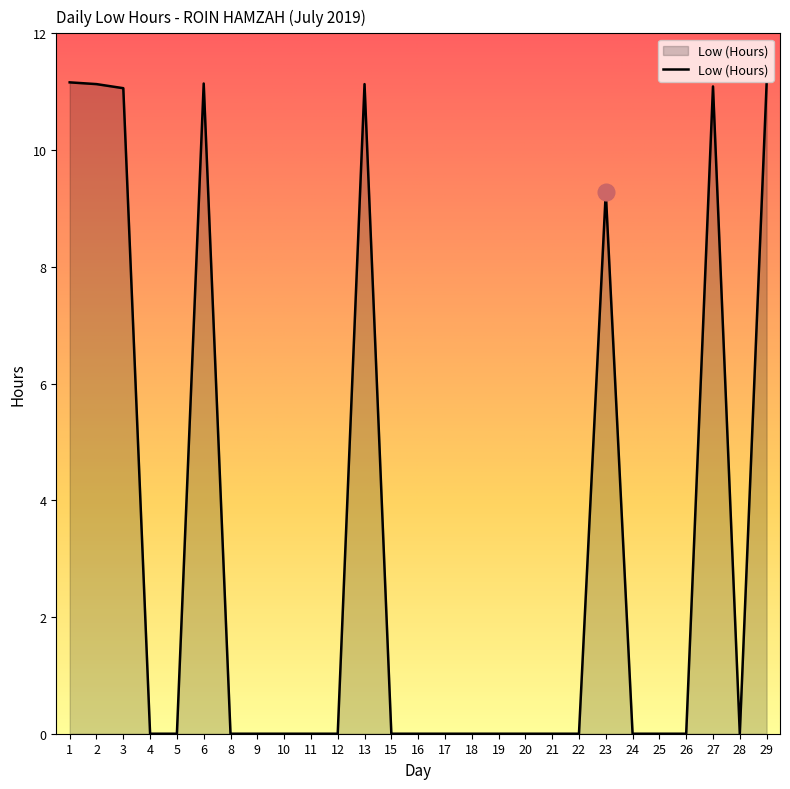

What is the difference between the maximum and minimum values?

11.2